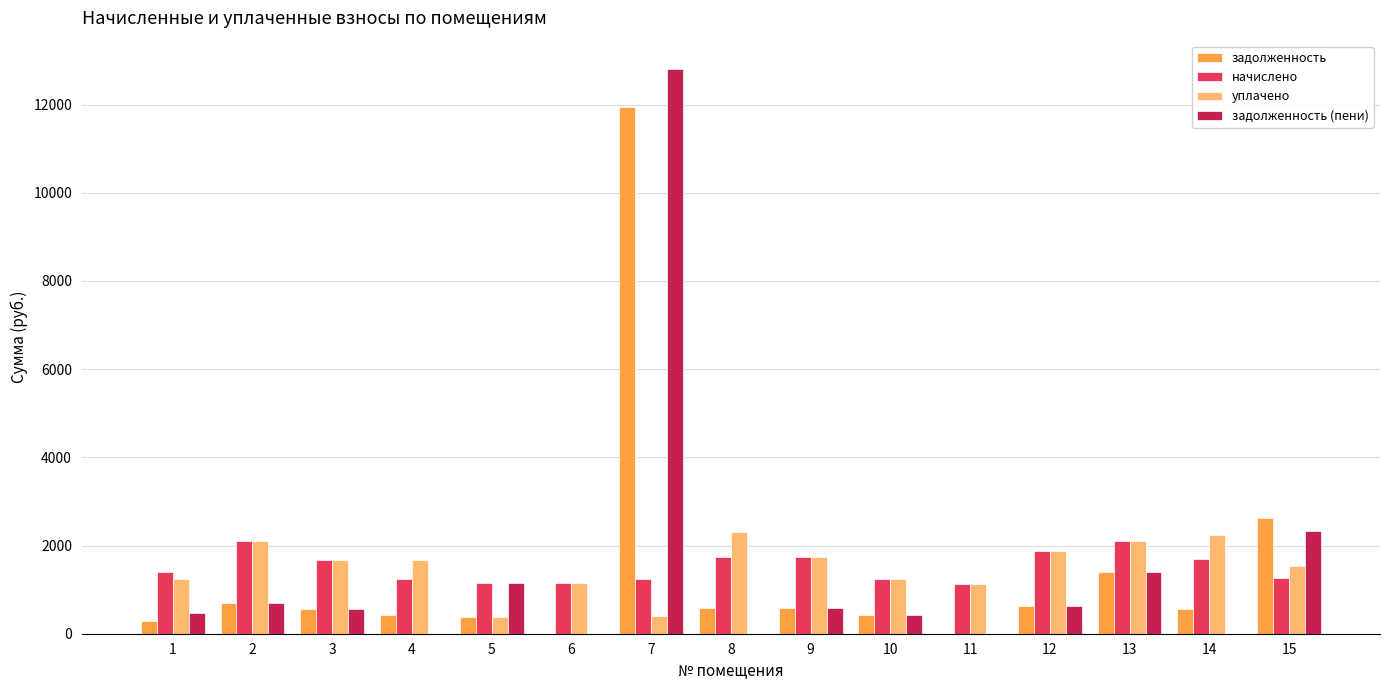

Where is задолженность (пени) nearest to the value 6404?

15